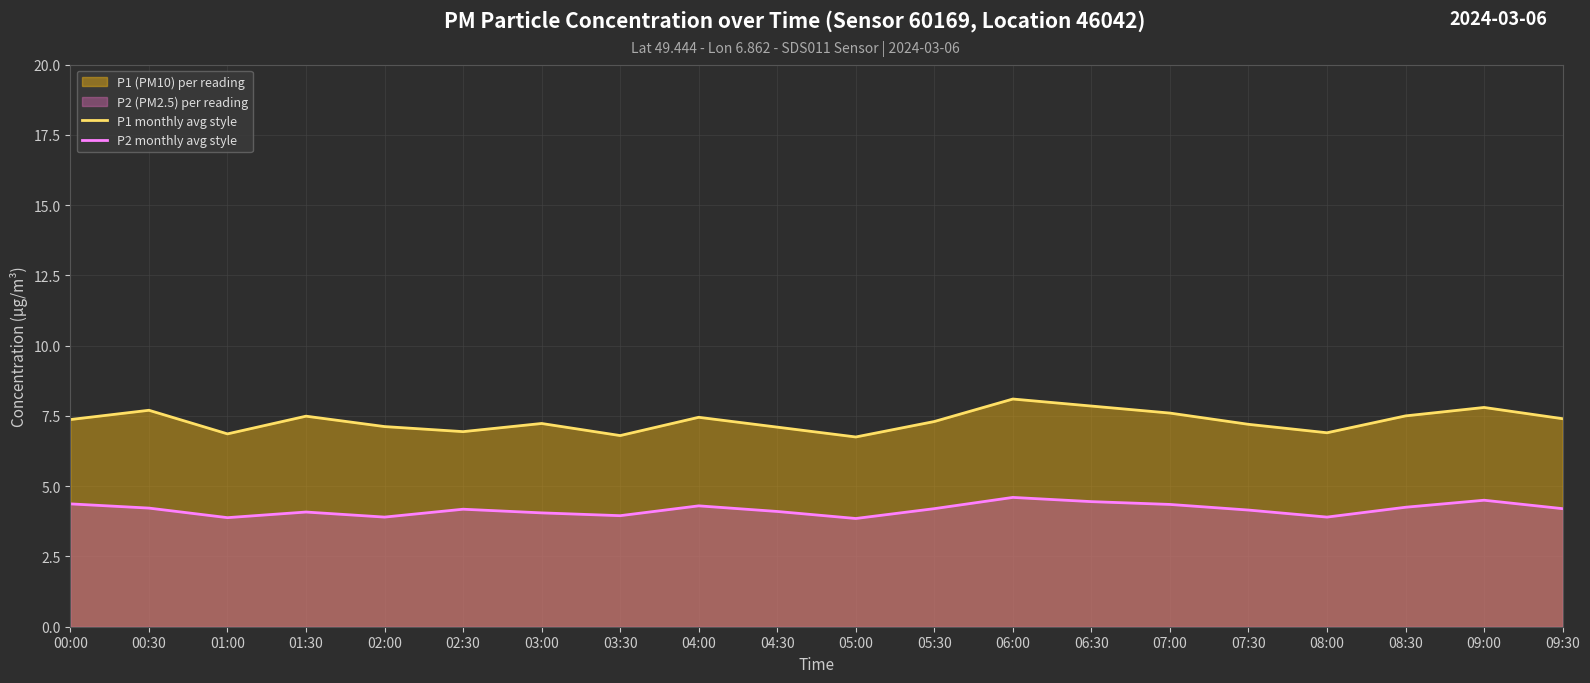

How many interior local peaks does the P1 monthly avg style series have?

6